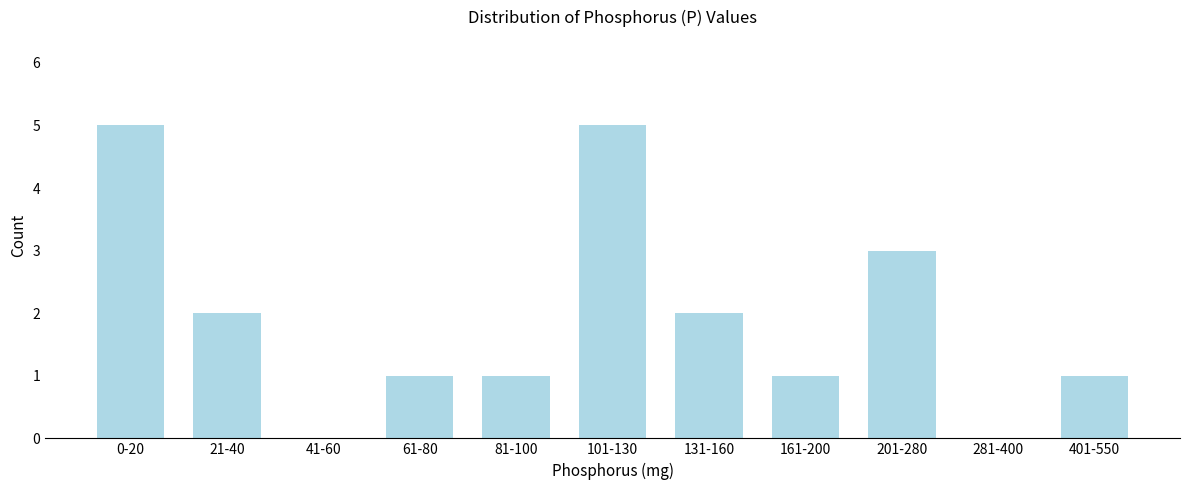

Reading left to right, what are all the values shown in this chart?

0-20=5	21-40=2	41-60=0	61-80=1	81-100=1	101-130=5	131-160=2	161-200=1	201-280=3	281-400=0	401-550=1